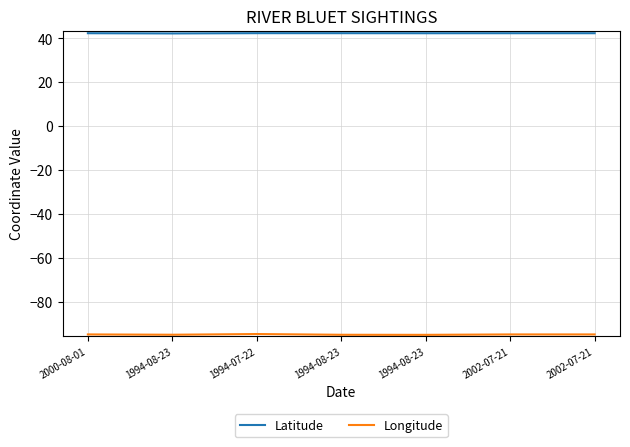

Reading left to right, list all the values displayed in this chart.

Latitude: 2000-08-01=42.4	1994-08-23=42.3	1994-07-22=42.4	1994-08-23=42.4	1994-08-23=42.4	2002-07-21=42.4	2002-07-21=42.4
Longitude: 2000-08-01=-94.6	1994-08-23=-94.8	1994-07-22=-94.5	1994-08-23=-94.8	1994-08-23=-94.8	2002-07-21=-94.6	2002-07-21=-94.6